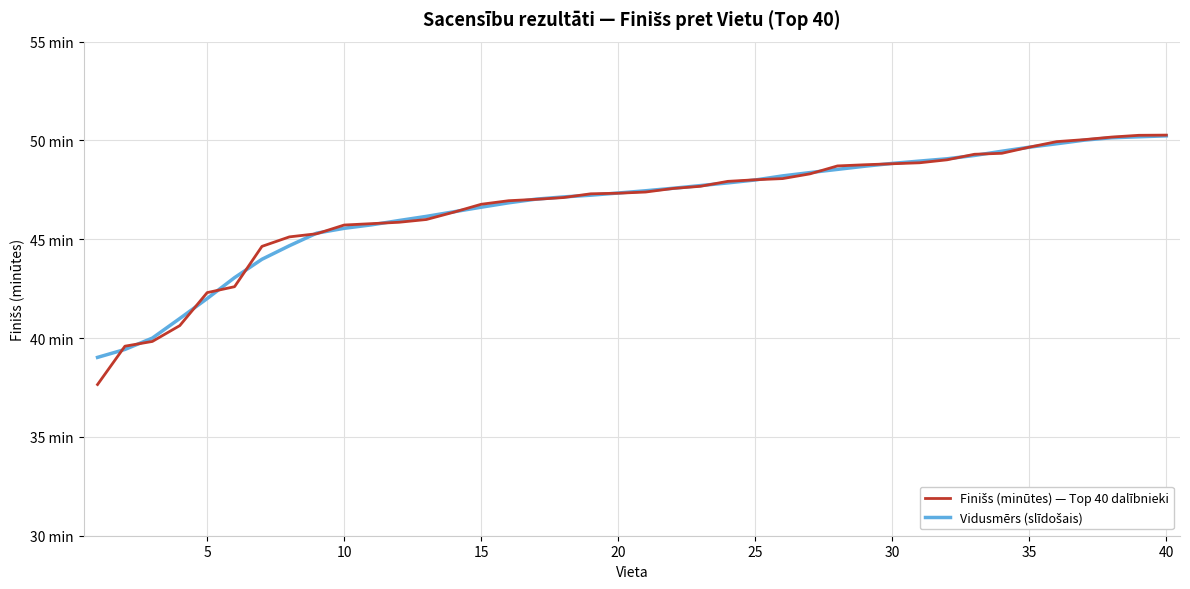

Is this an area chart (filled region under the line)?

No